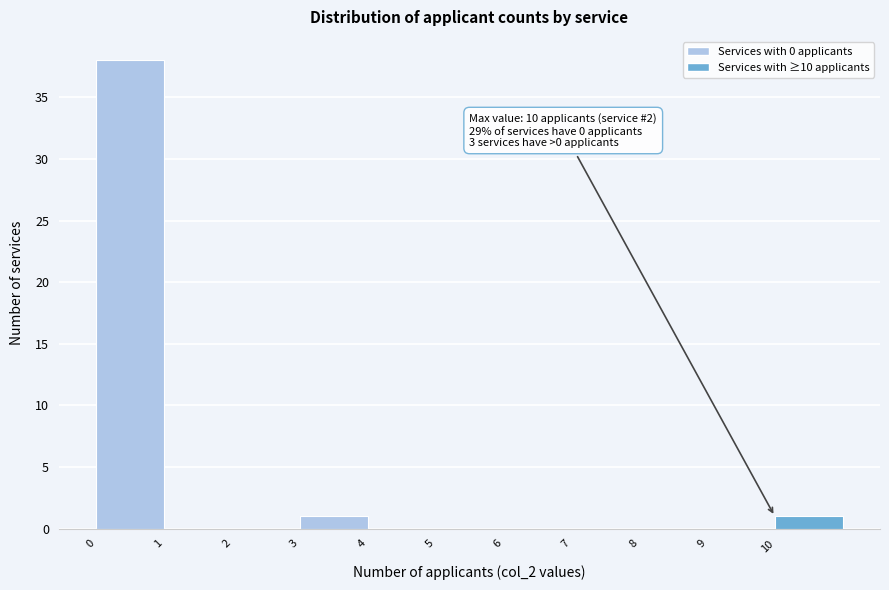

Over which range of the x-axis is the bar tallest?

0 to 1